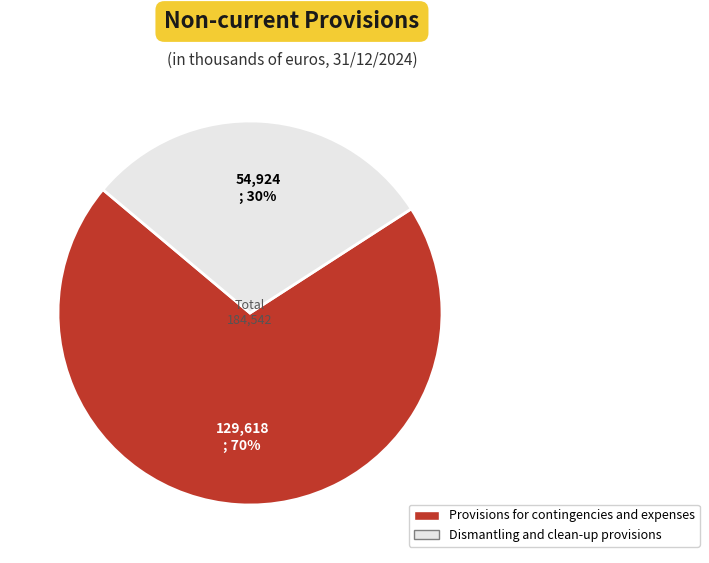

How many slices are in this pie chart?

2